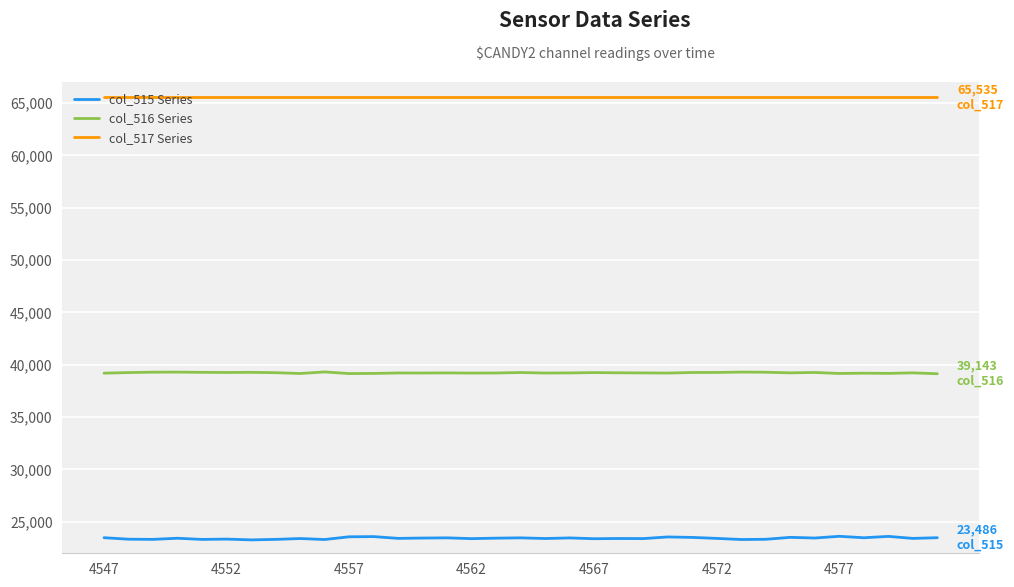

Rank the series by their average value, from highest to lowest.

col_517 Series, col_516 Series, col_515 Series